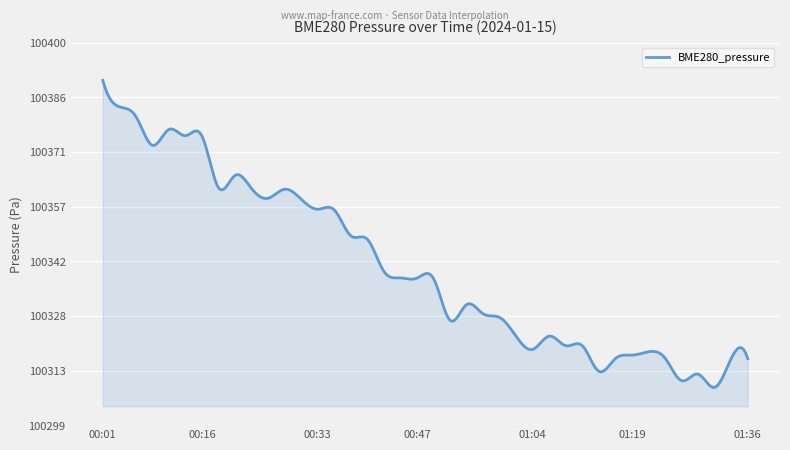

What is the smallest value displayed?

100308.6